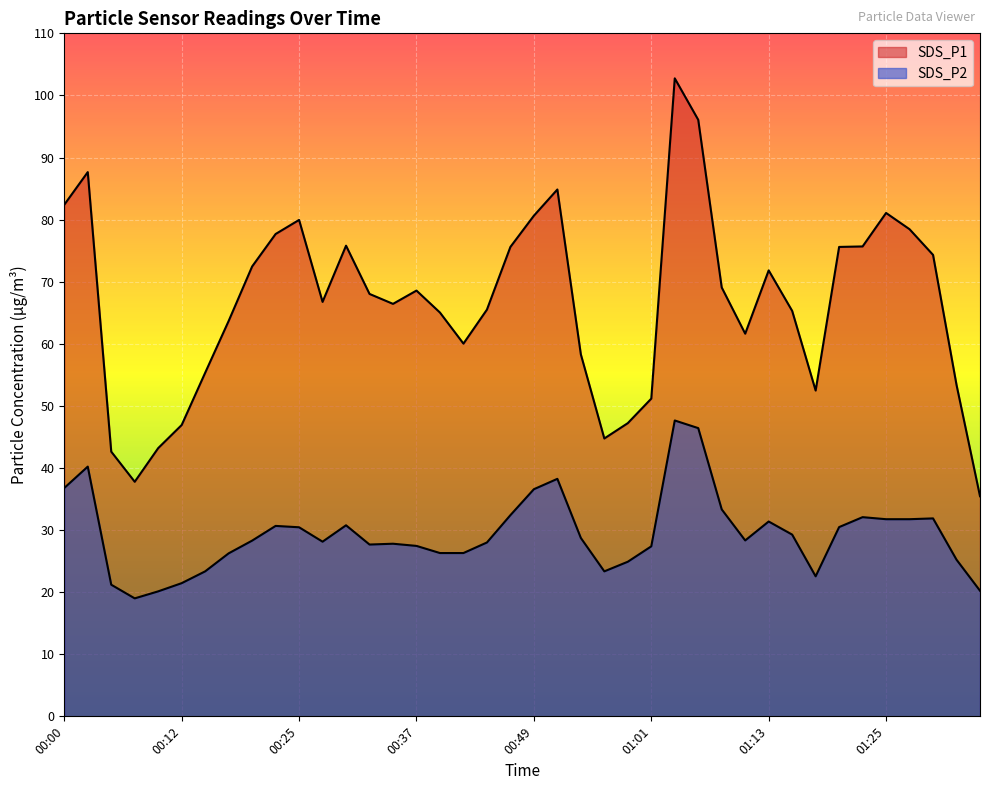

What value does the SDS_P2 series have at 00:10?

20.1